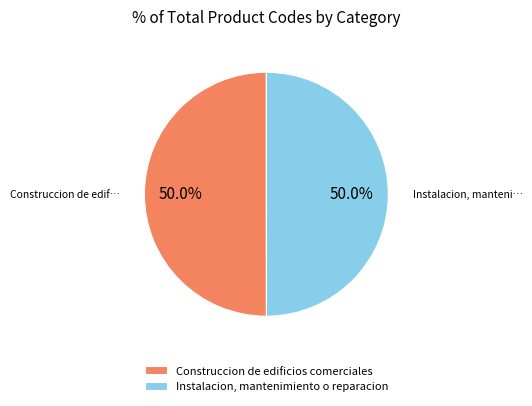

Approximately how many times larger is the value at Instalacion, mantenimiento o reparacion compared to Construccion de edificios comerciales?

1.0